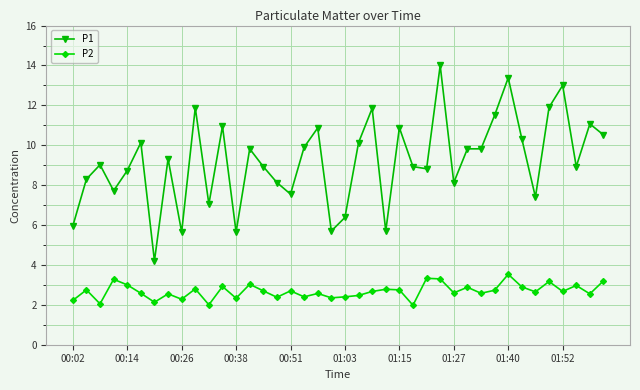

What is the greatest value displayed?

14.0